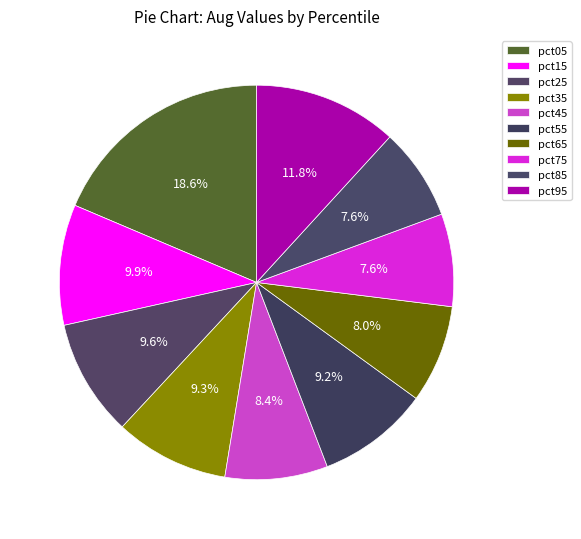

Between pct75 and pct95, which is larger?

pct95